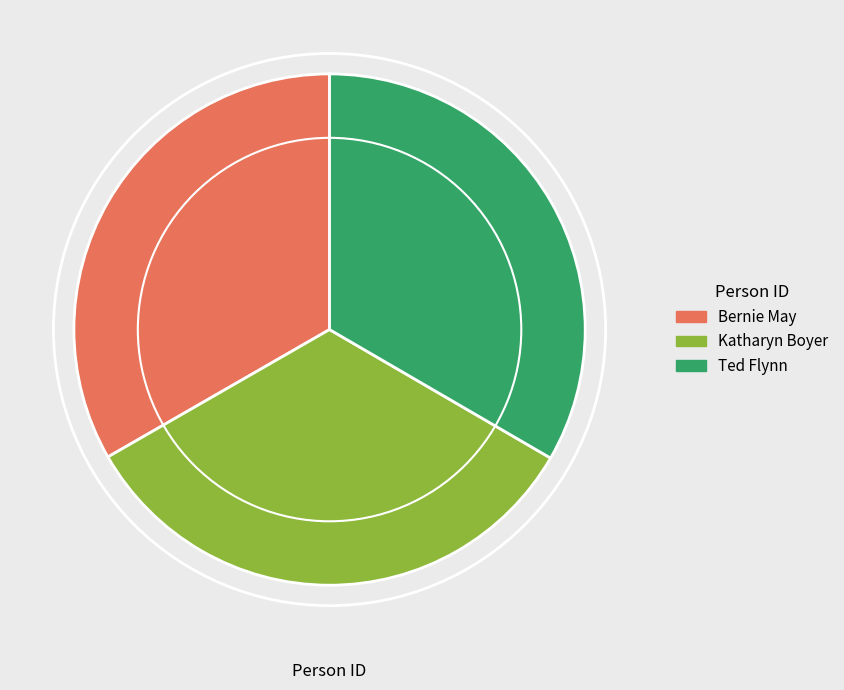

What is the ratio of the value at Bernie May to the value at Ted Flynn?

1.0